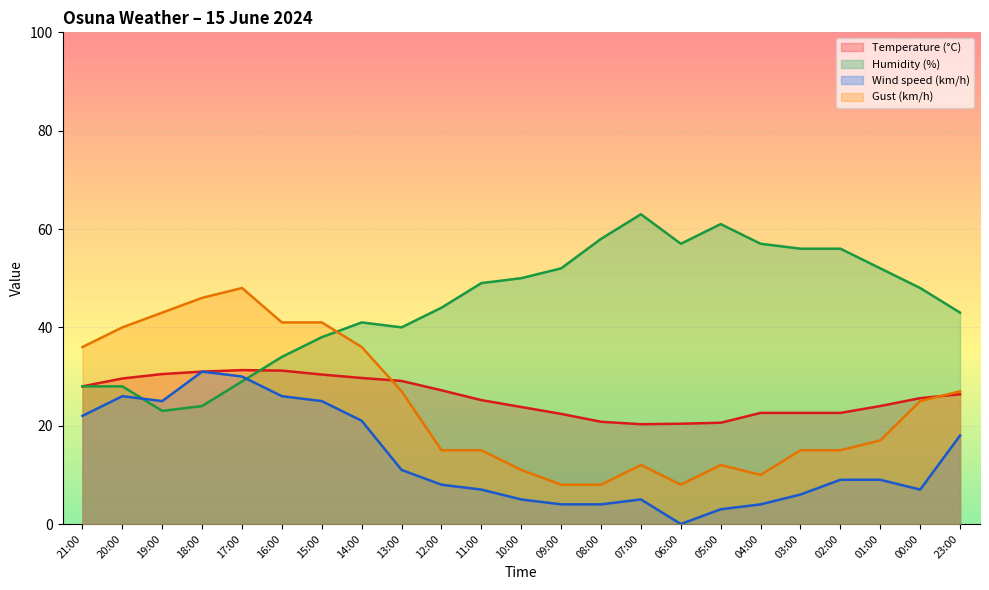

At which label does Temperature (°C) first exceed 25?

21:00